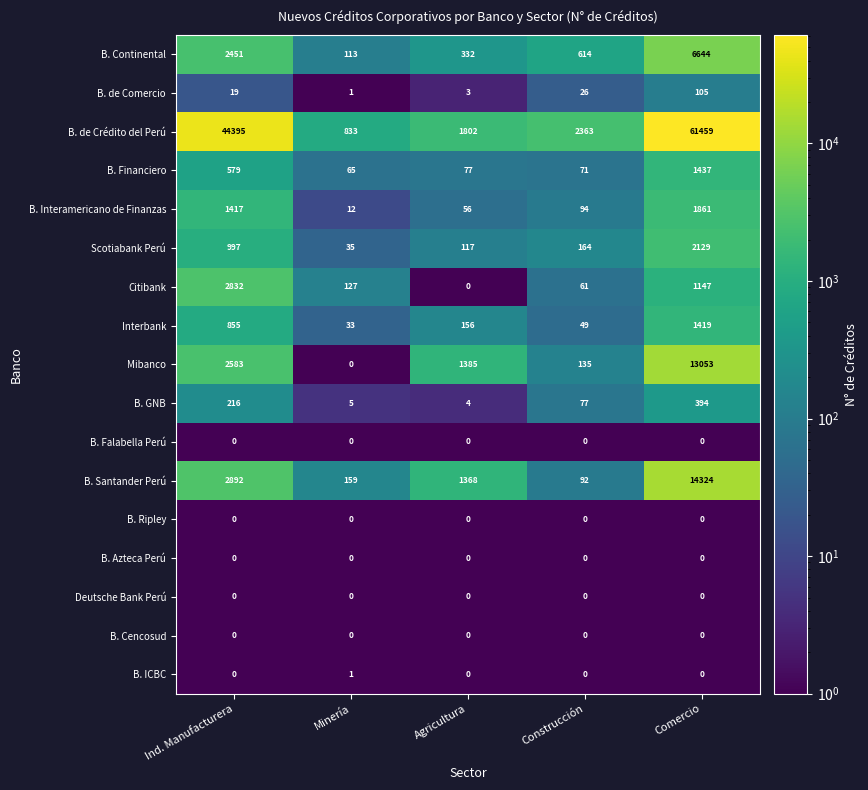

At which category does the chart reach its peak across all series?

Comercio